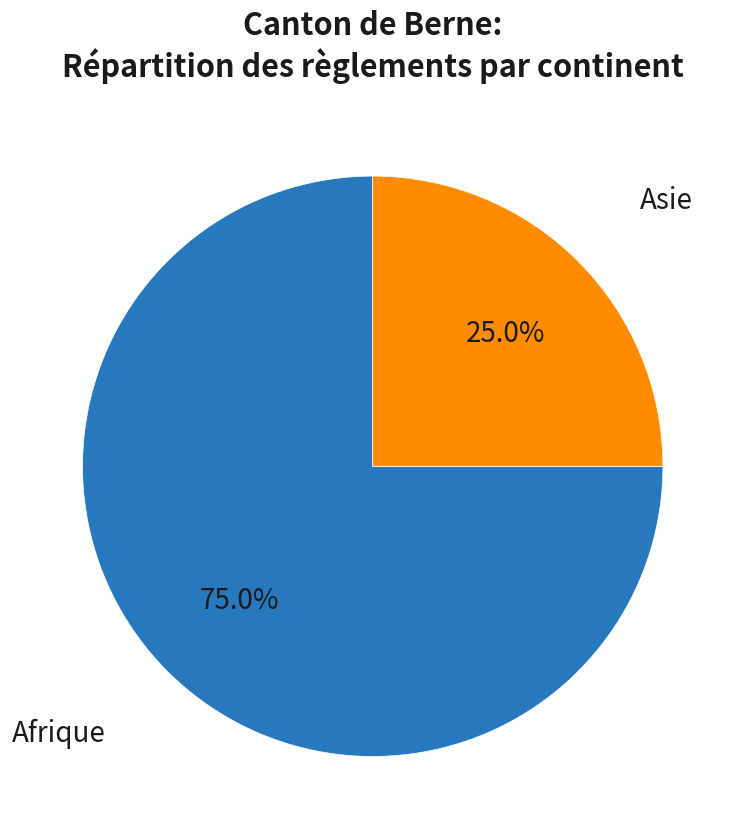

Which slice is the largest?

Afrique